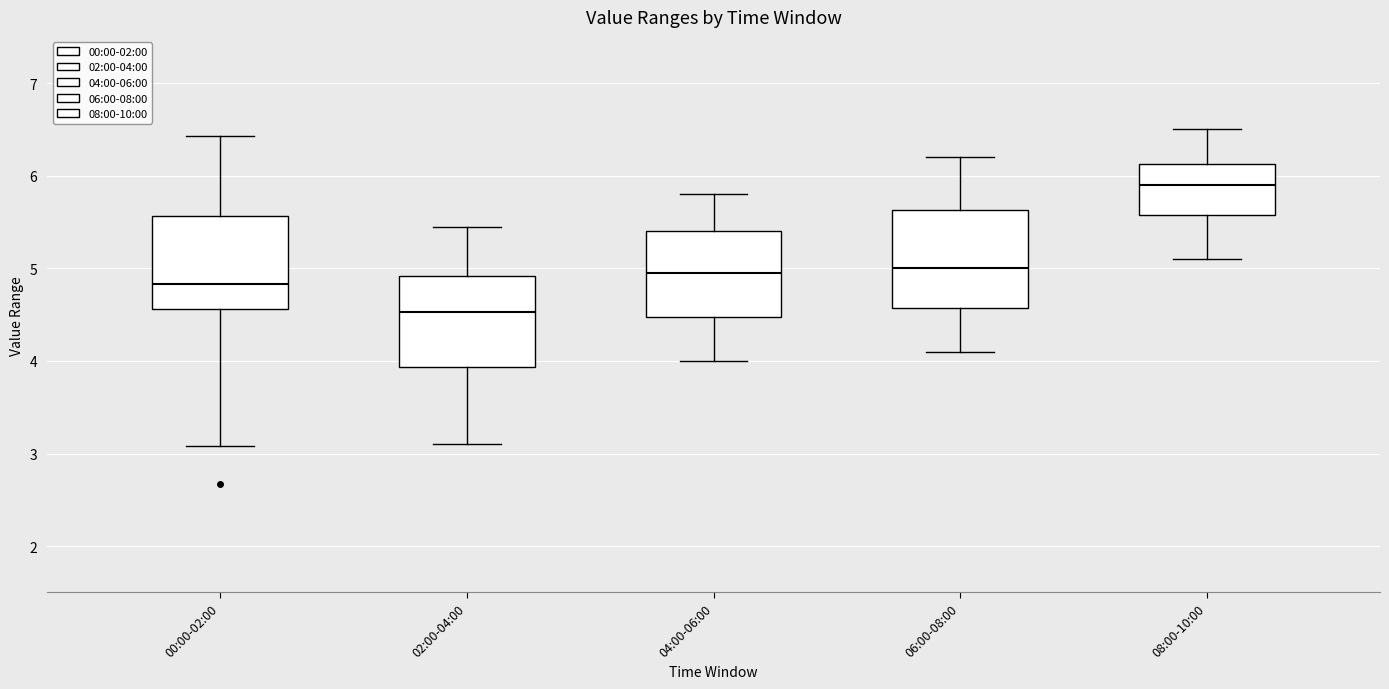

Reading left to right, read every box against the y-axis: the position of its median line, the range the box covers, and the ends of its whiskers. The values are not printed on the chart, so give them approximately, as read against the axis.

00:00-02:00: median 4.8, box 4.6 to 5.6, whiskers 3.1 to 6.4
02:00-04:00: median 4.5, box 3.9 to 4.9, whiskers 3.1 to 5.5
04:00-06:00: median 5.0, box 4.5 to 5.4, whiskers 4.0 to 5.8
06:00-08:00: median 5.0, box 4.6 to 5.6, whiskers 4.1 to 6.2
08:00-10:00: median 5.9, box 5.6 to 6.1, whiskers 5.1 to 6.5